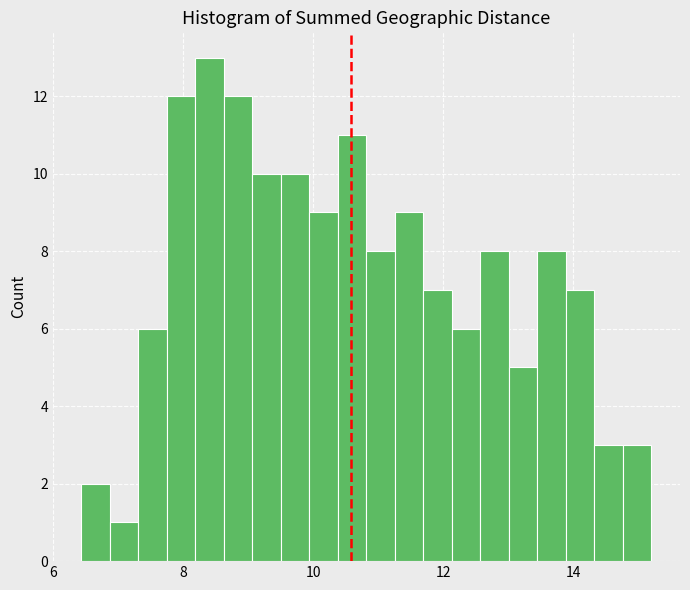

Around what value on the x-axis is the tallest bar? Give the approximate position of its centre, as read against the axis.

8.4